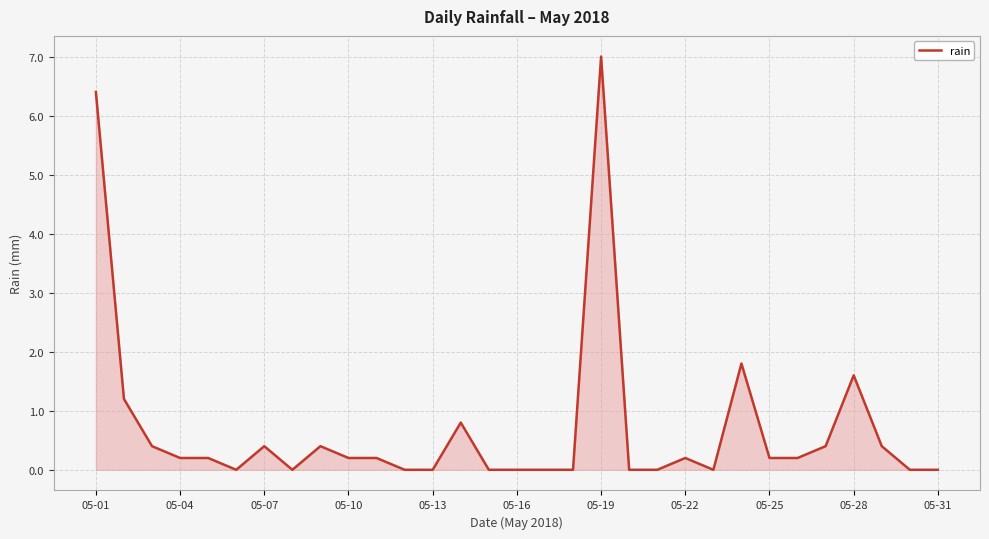

What is the difference between the maximum and minimum values?

7.0